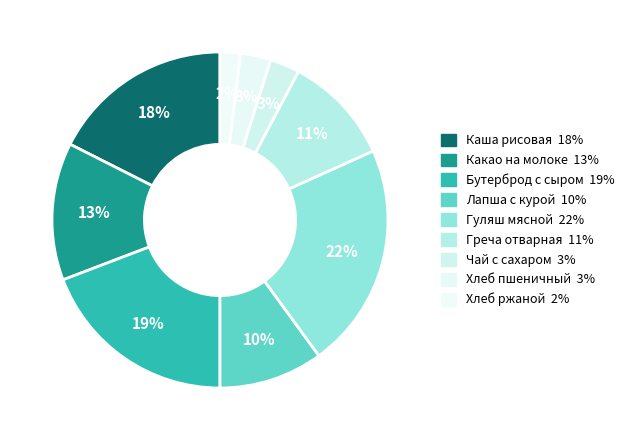

Which slice is the smallest?

Хлеб ржаной